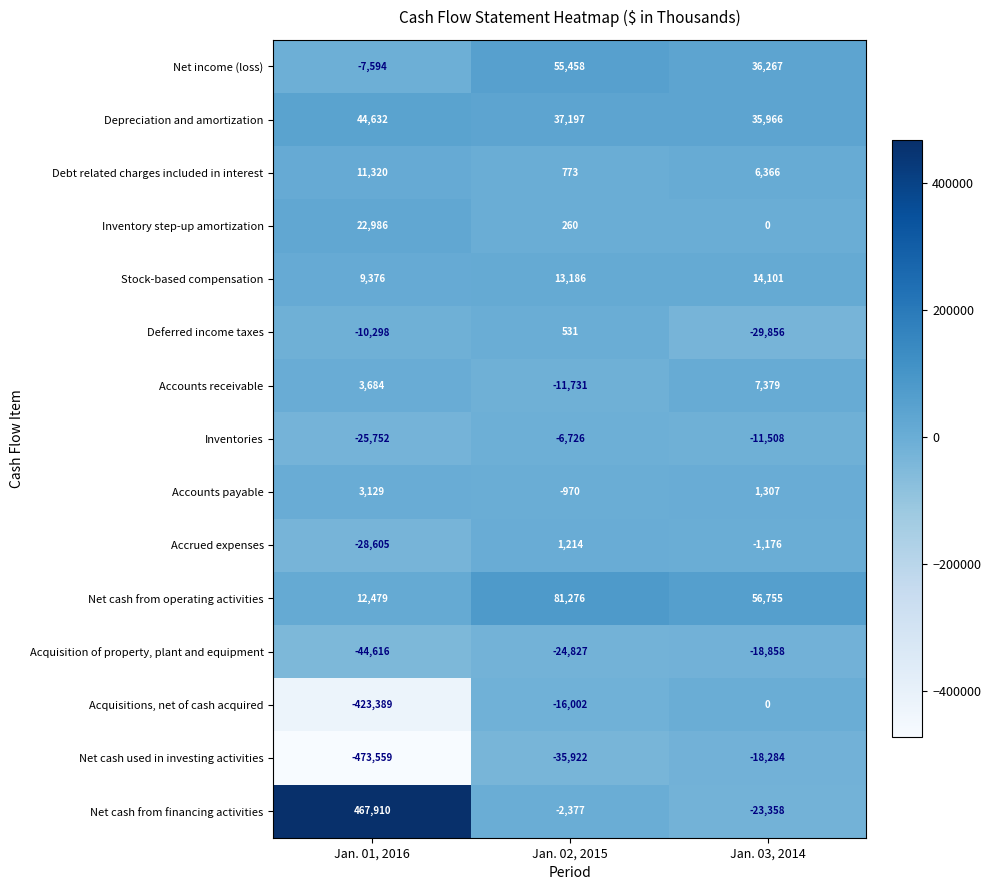

Which series has the largest total across all categories?

Net cash from financing activities